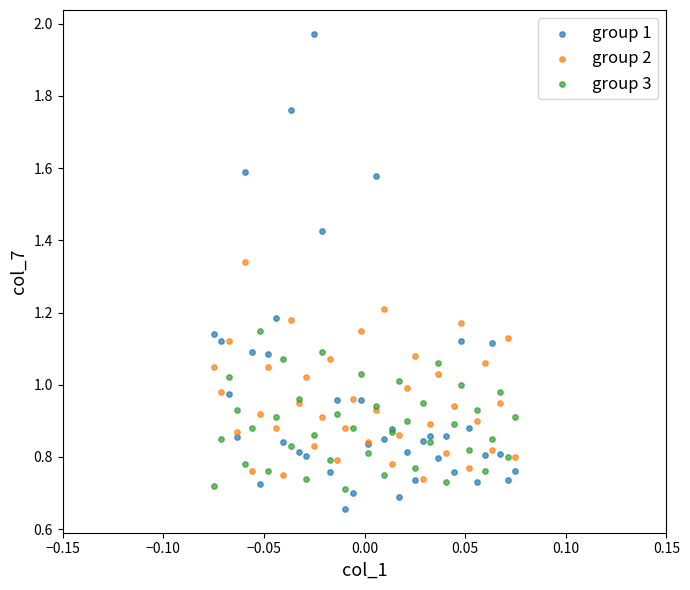

Which series reaches the maximum Y coordinate?

group 1